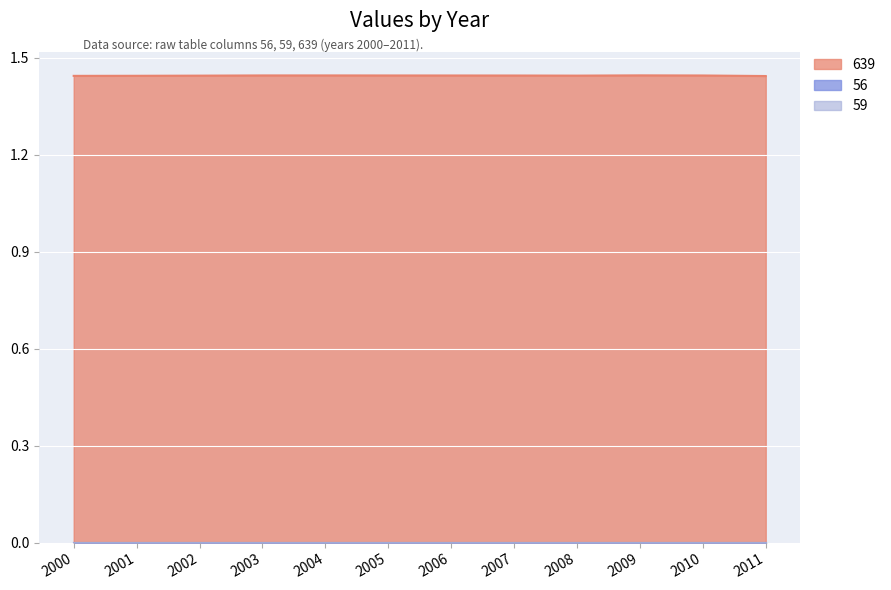

True or false: 56 and 639 intersect in this chart.

False